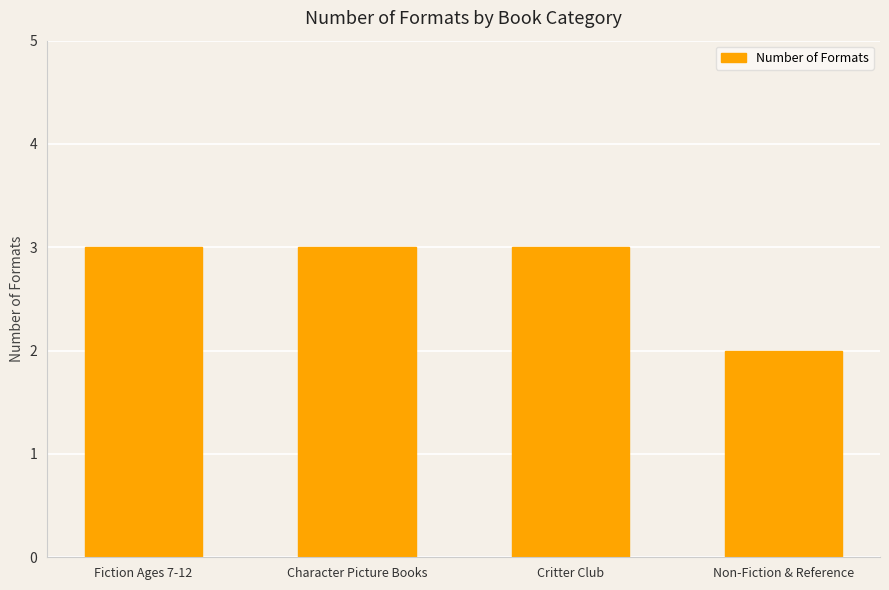

Approximately how many times larger is the value at Character Picture Books compared to Critter Club?

1.0